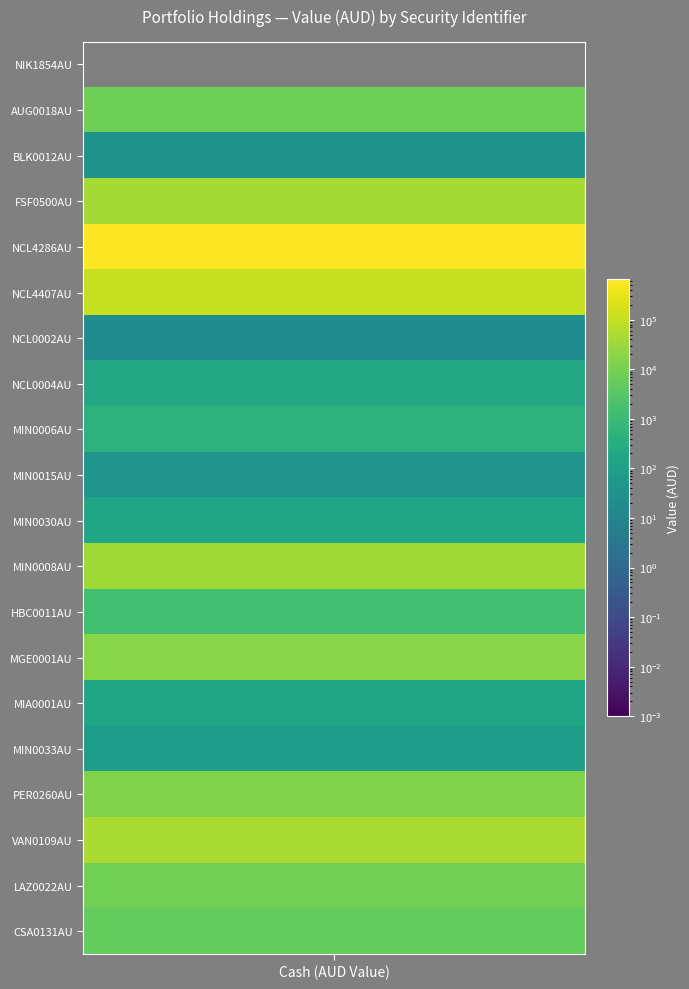

At which category is the sum across all series the highest?

Cash